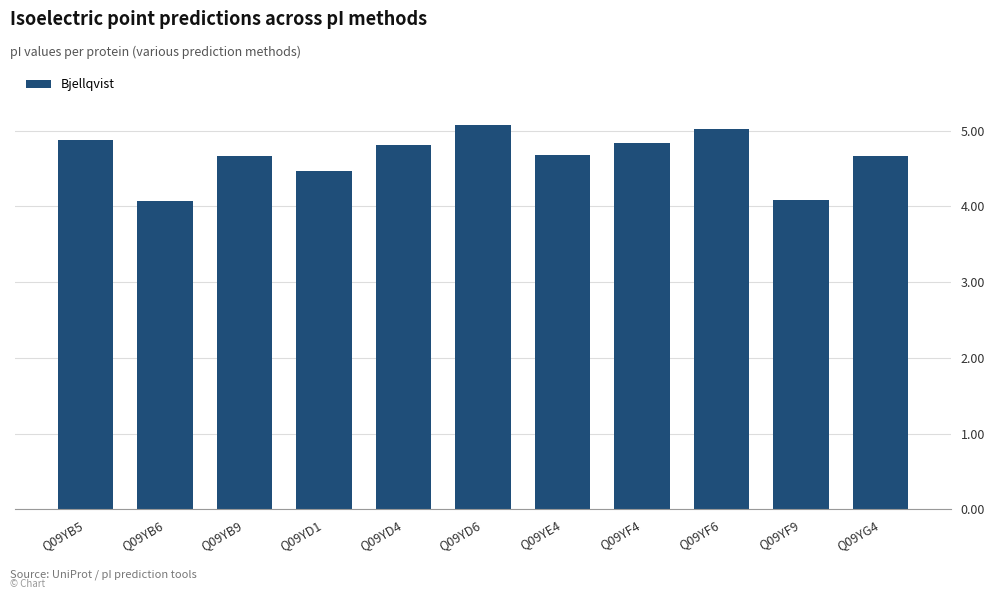

What is the maximum value shown in the chart?

5.1